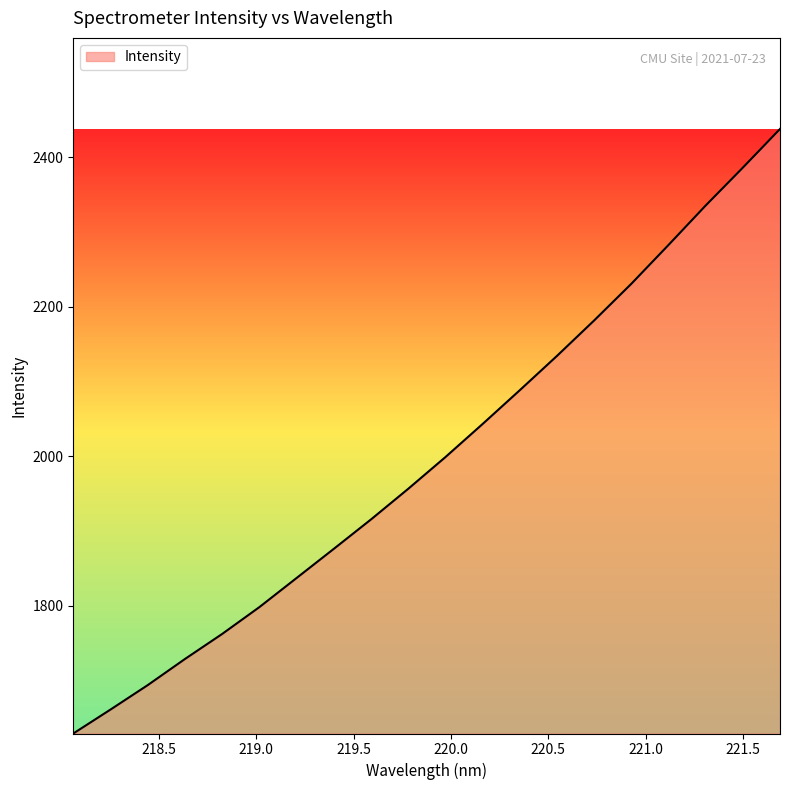

Does the chart have visible grid lines?

No